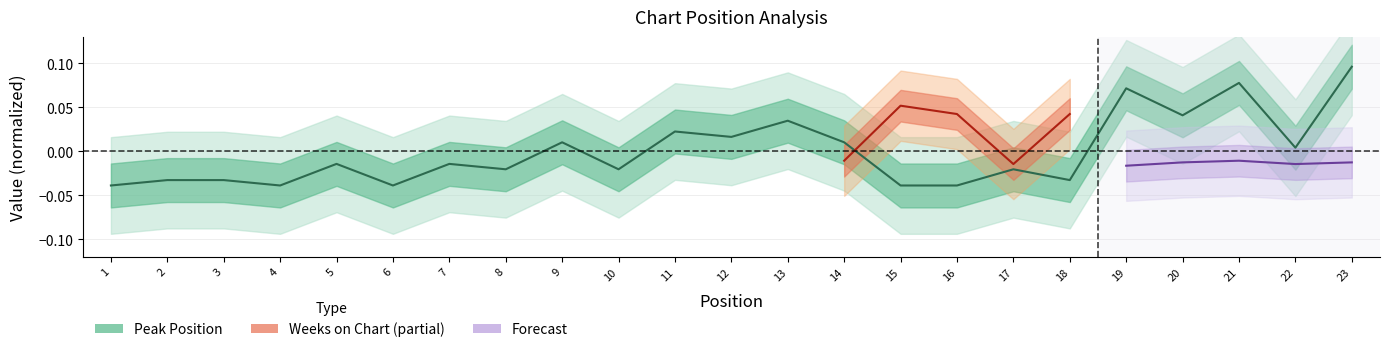

At which category does the chart reach its minimum across all series?

1